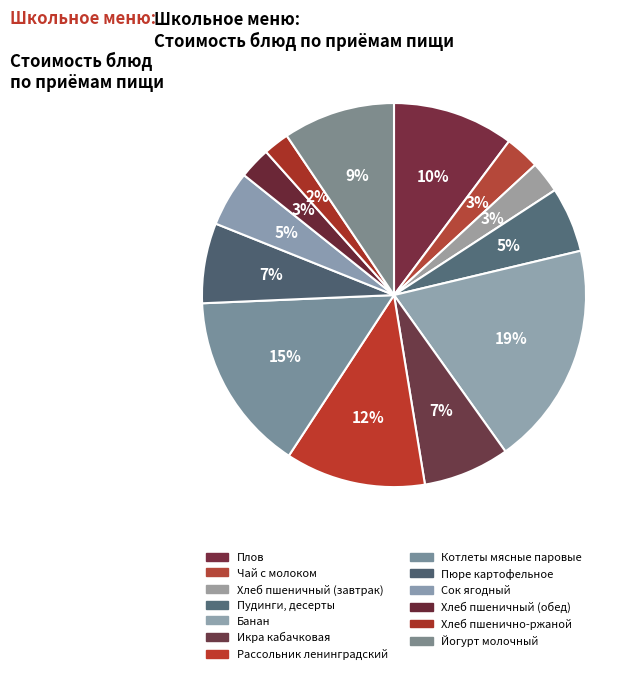

Do Пюре картофельное and Плов together represent more than half of the pie?

No